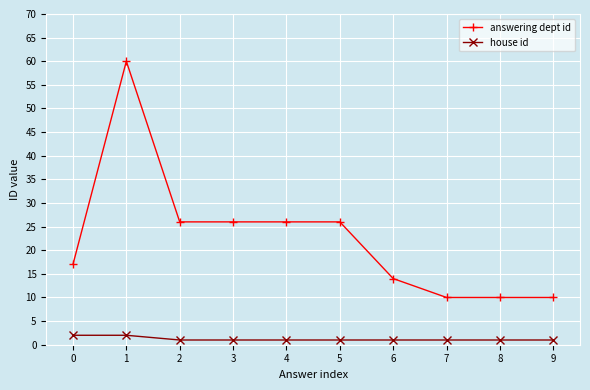

True or false: house id and answering dept id cross at least once.

False